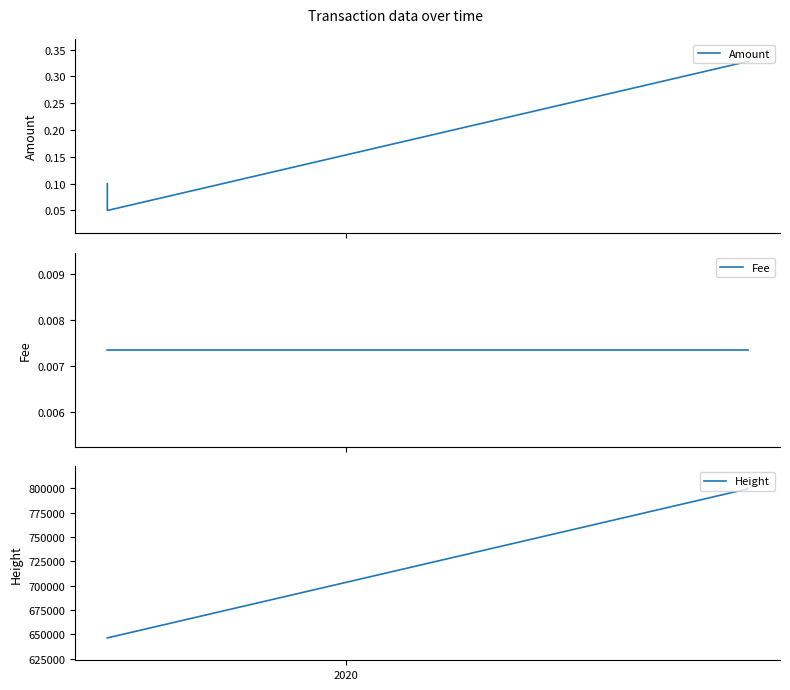

How many values in the Height series exceed 646485?

1